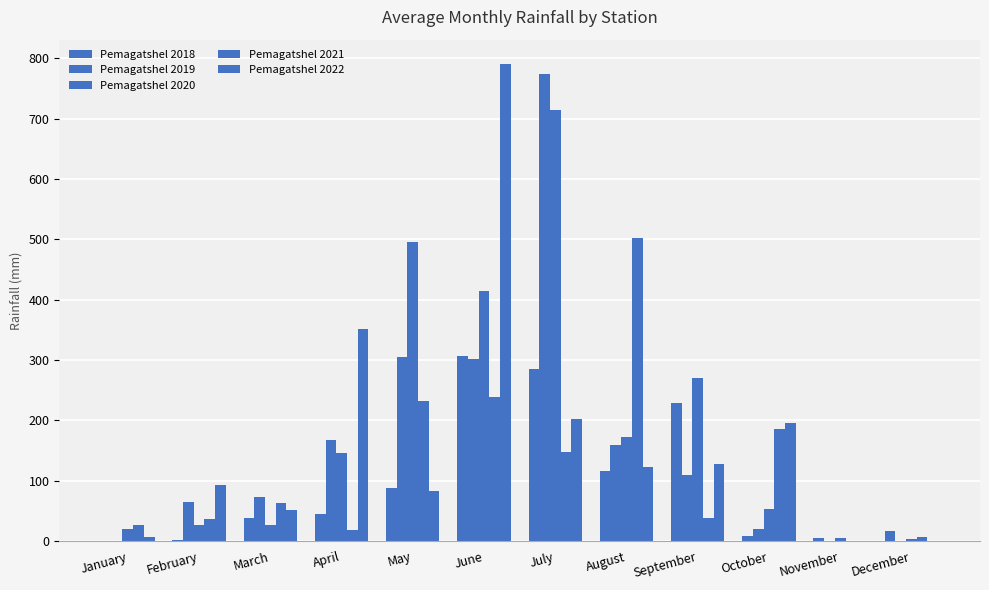

Count the number of data series in this chart.

5